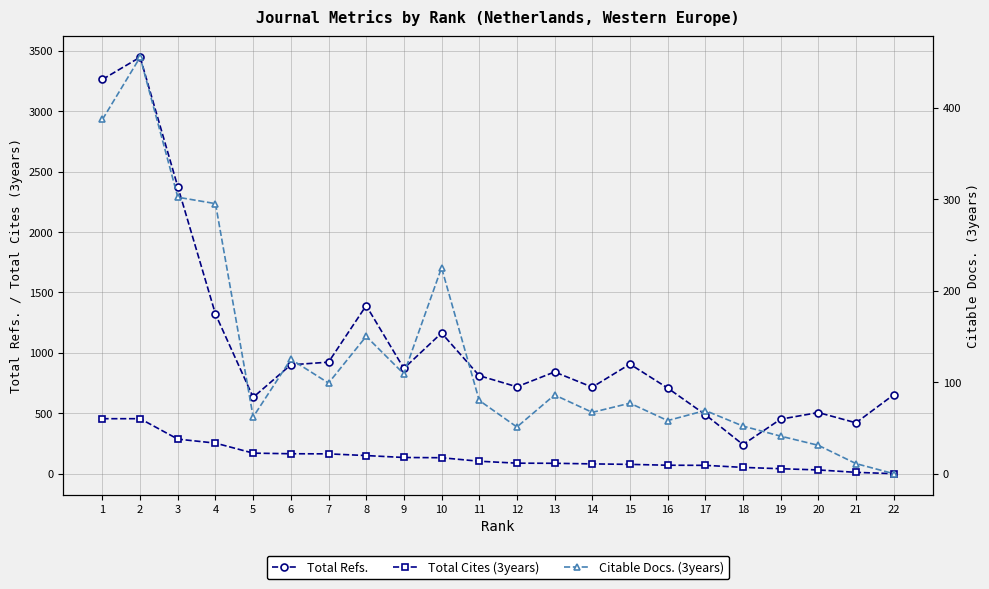

The value of Total Refs. at 18 is 241. True or false?

True